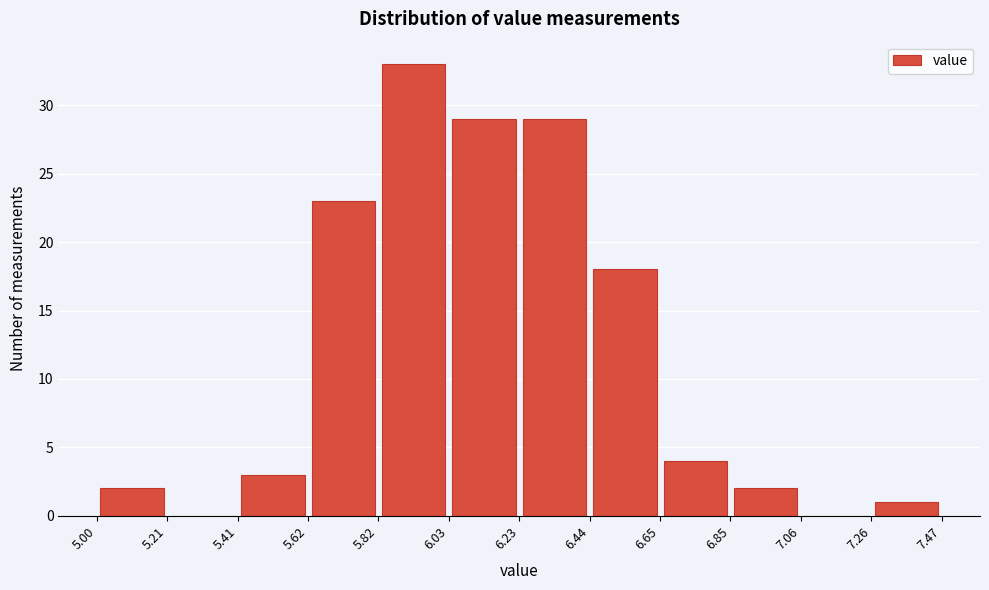

Which range on the x-axis has the tallest bar?

5.82 to 6.03